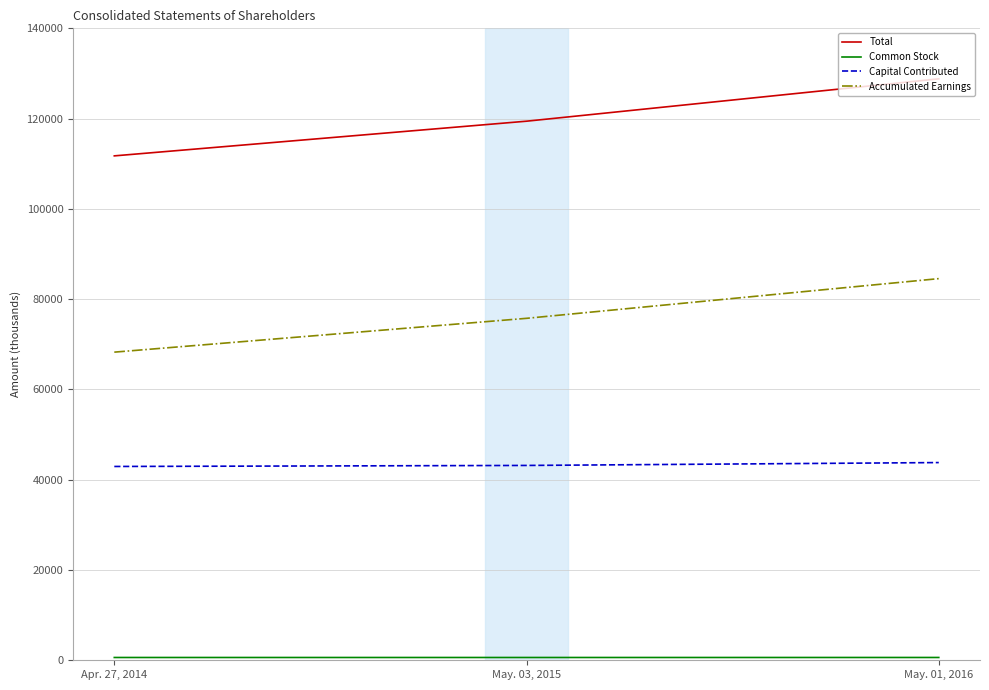

Rank the categories by Accumulated Earnings value from highest to lowest.

May. 01, 2016, May. 03, 2015, Apr. 27, 2014